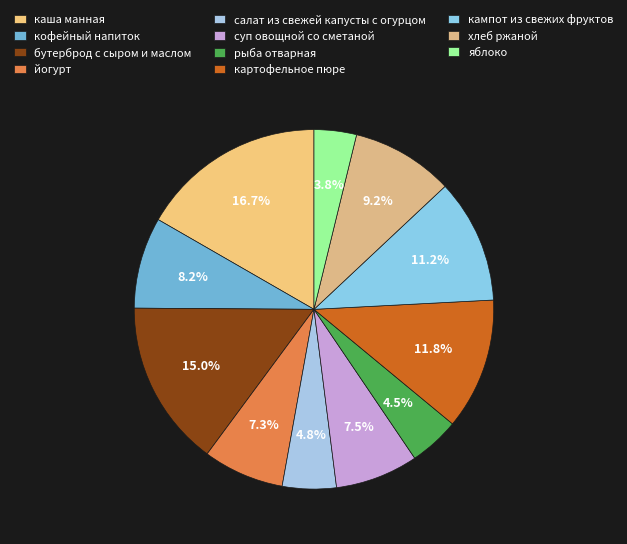

To the nearest percent, what is the average slice percentage?

9%